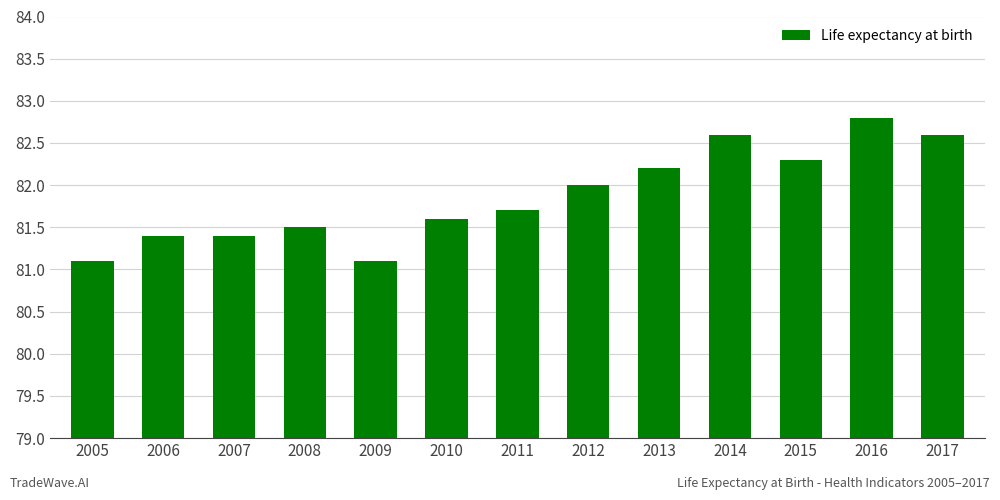

What is the value of the 4th bar from the left?

81.5